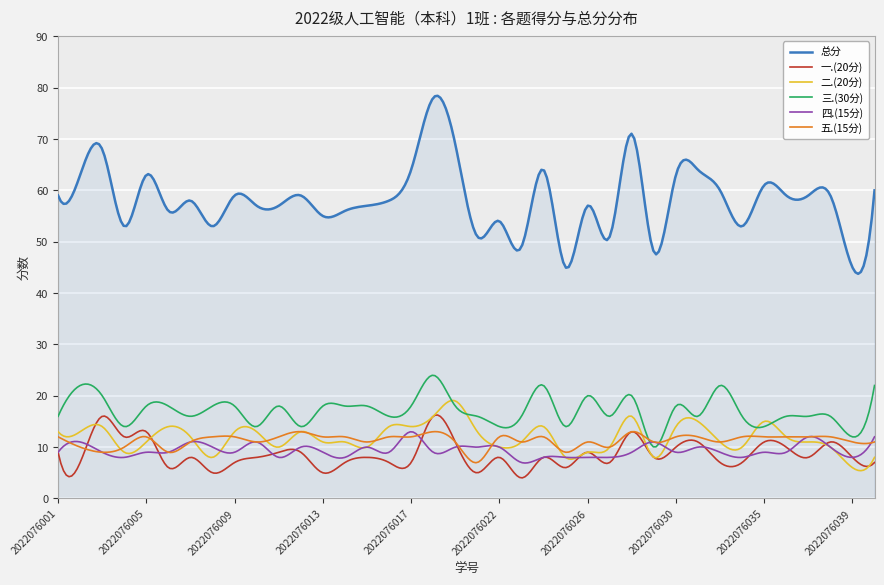

How many series are shown in this chart?

6